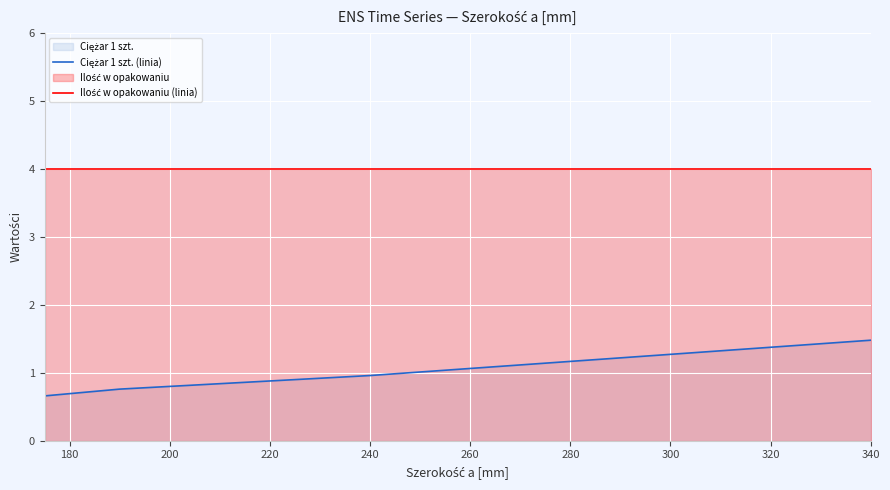

Which series has the largest total across all categories?

Ilość w opakowaniu (linia)